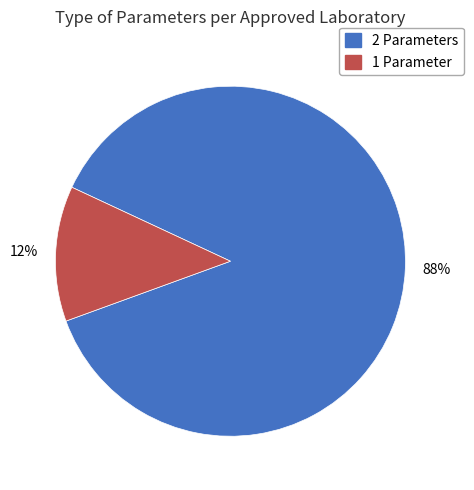

Does any single category account for the majority?

Yes